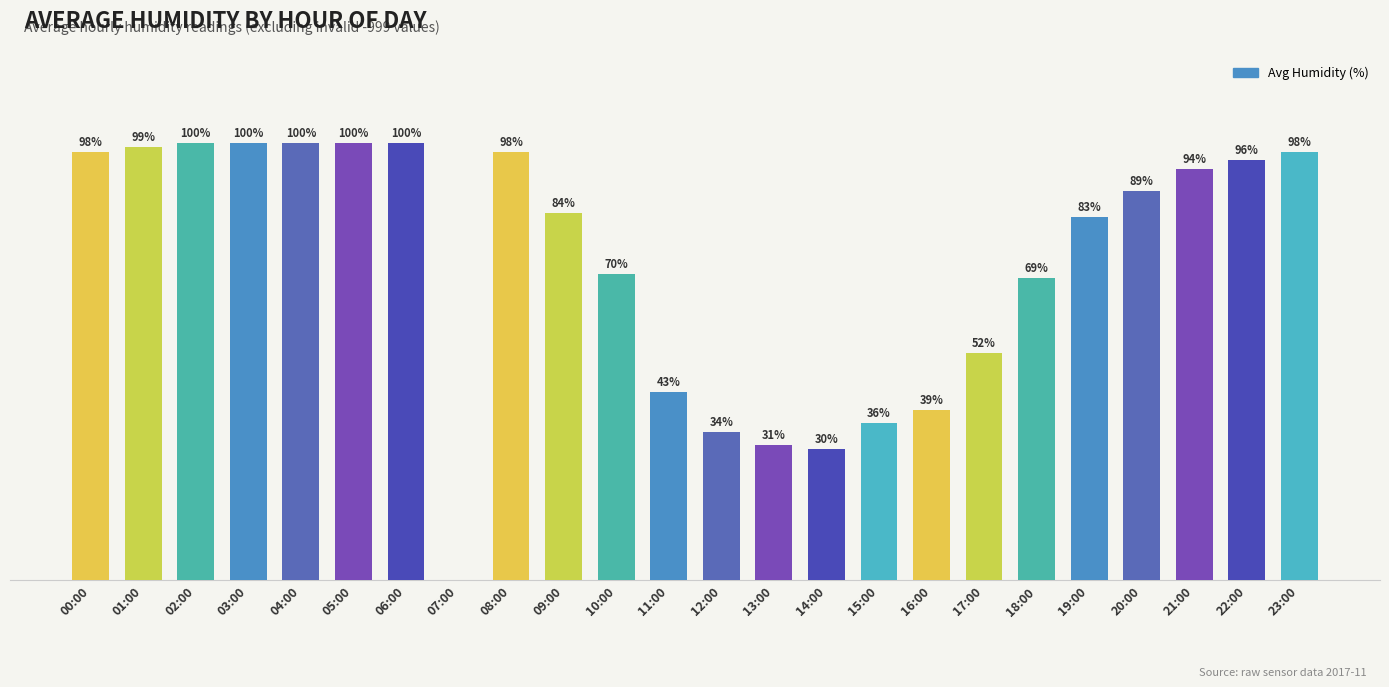

At which label is the value closest to 50?

17:00